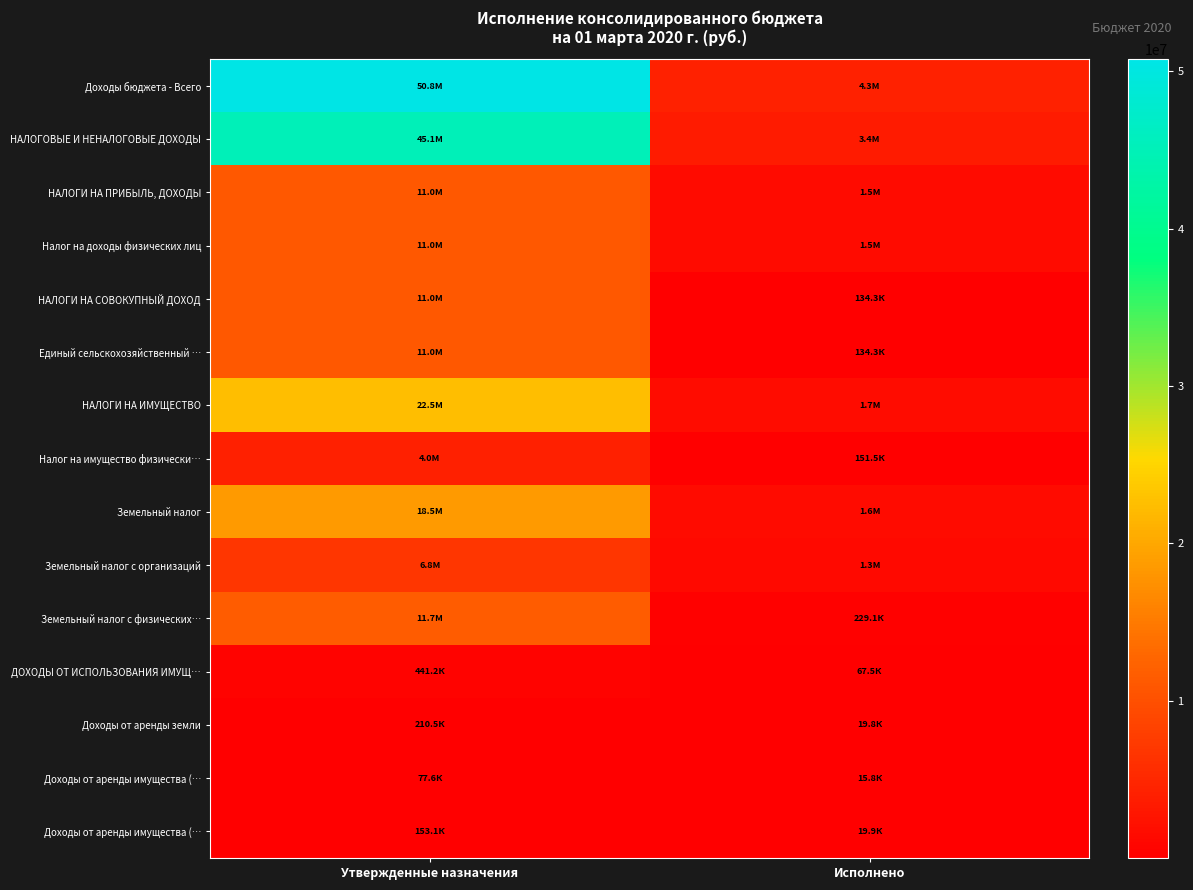

At which category does the chart reach its minimum across all series?

Исполнено